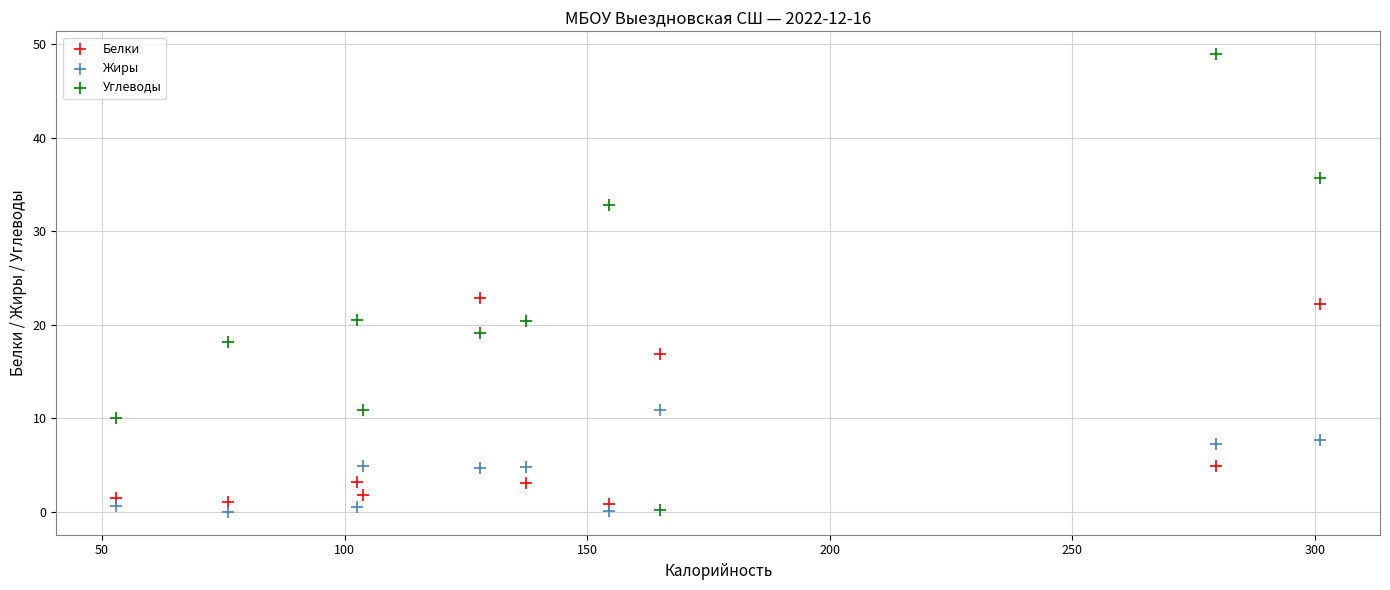

Across all data points, what is the range of X values (max minus min)?

248.0